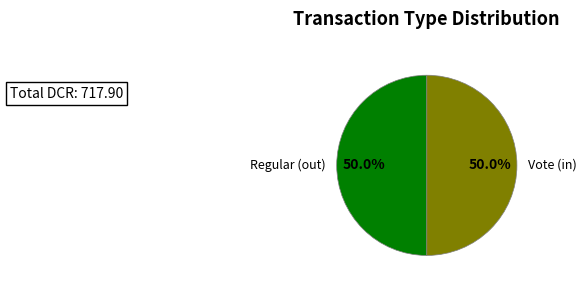

What portion of the pie excludes Vote (in)?

50.0%